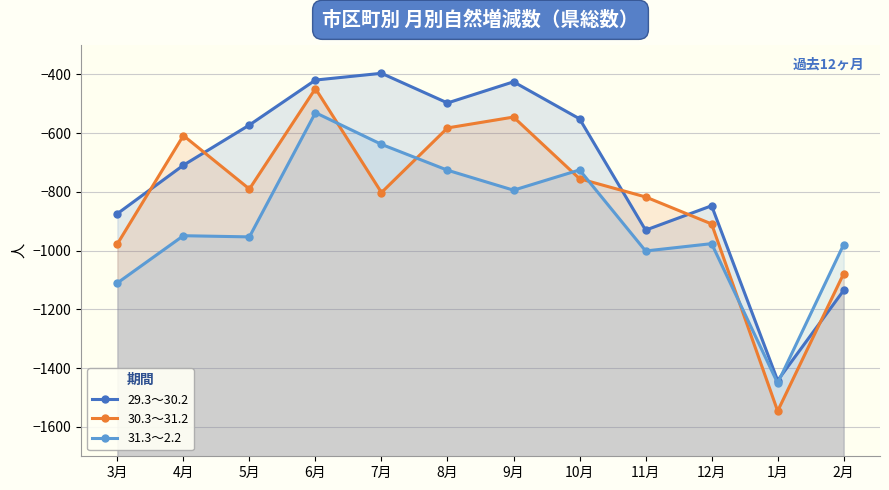

Between 4月 and 2月, which series saw the biggest shift?

30.3～31.2